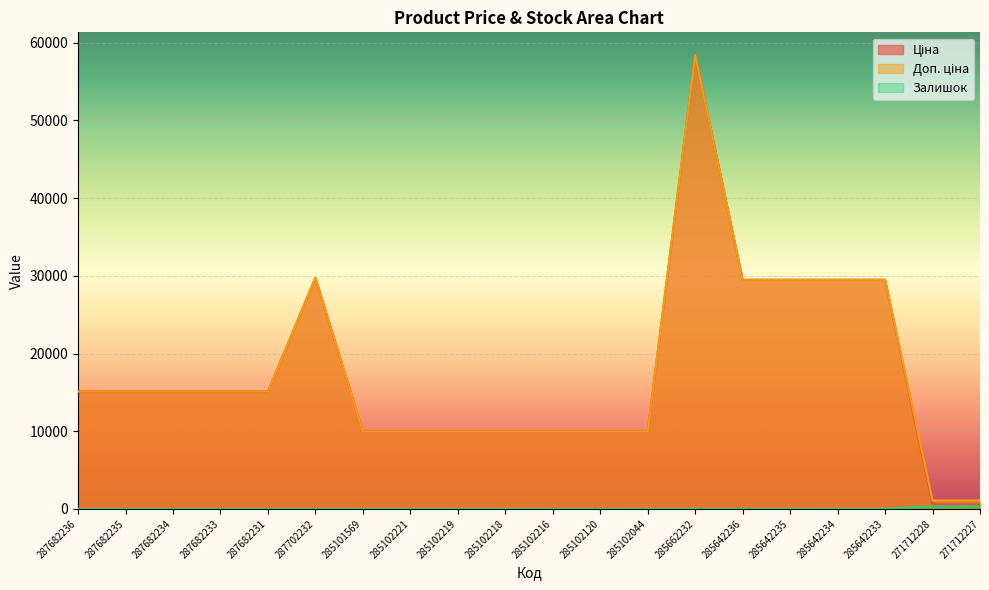

Which series changed the most between 285102044 and 285642233?

Ціна